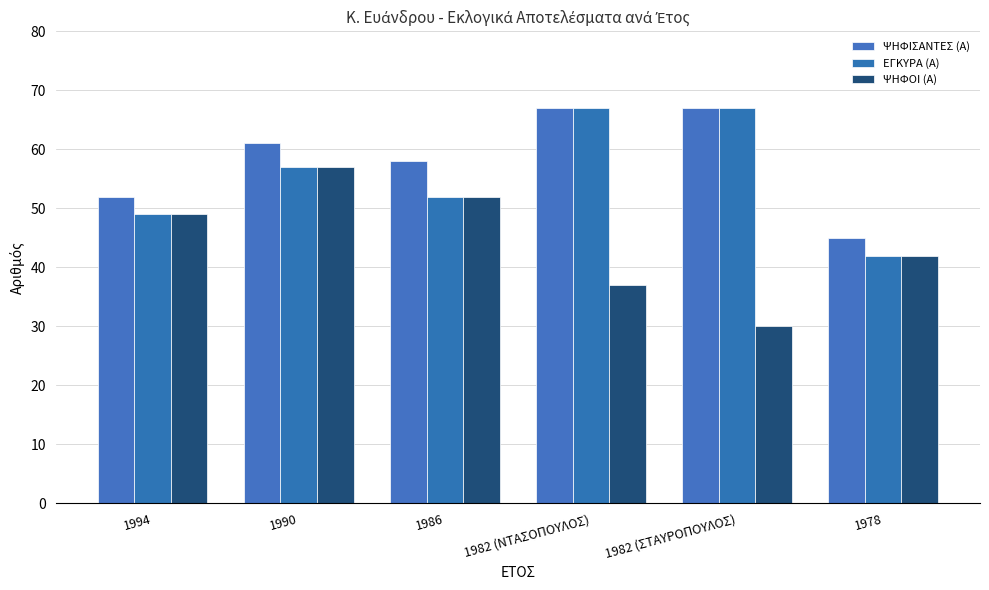

How many ΨΗΦΟΙ (Α) values are between 37 and 52?

4